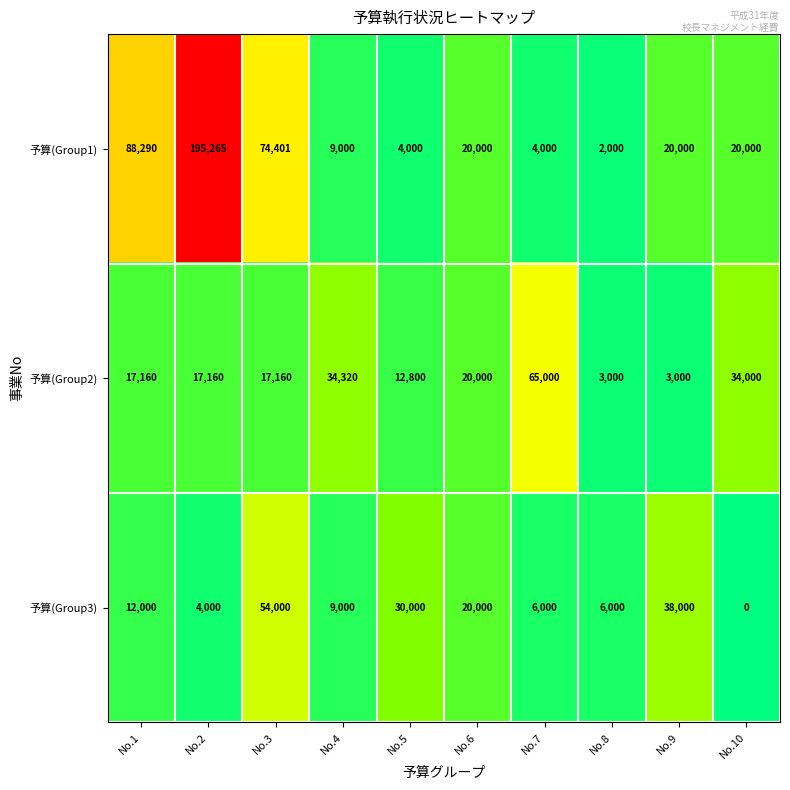

List the series in order of their peak value, highest first.

予算(Group1), 予算(Group2), 予算(Group3)